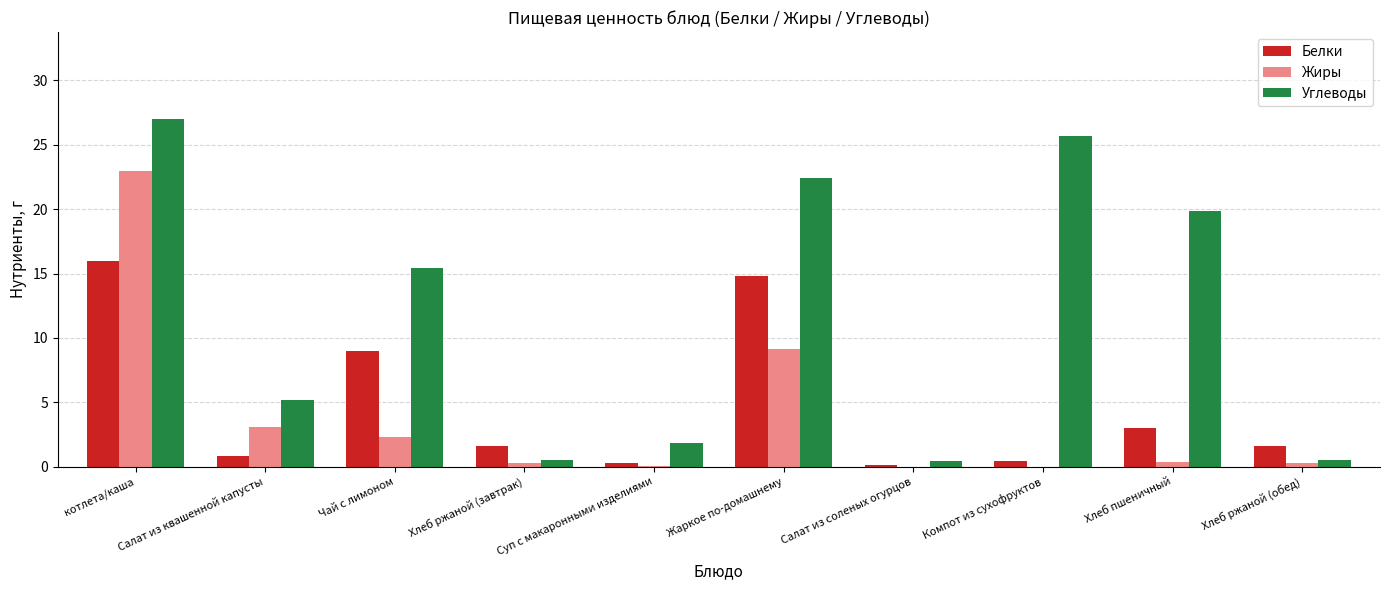

Between Хлеб ржаной (завтрак) and Жаркое по-домашнему, which series saw the biggest shift?

Углеводы